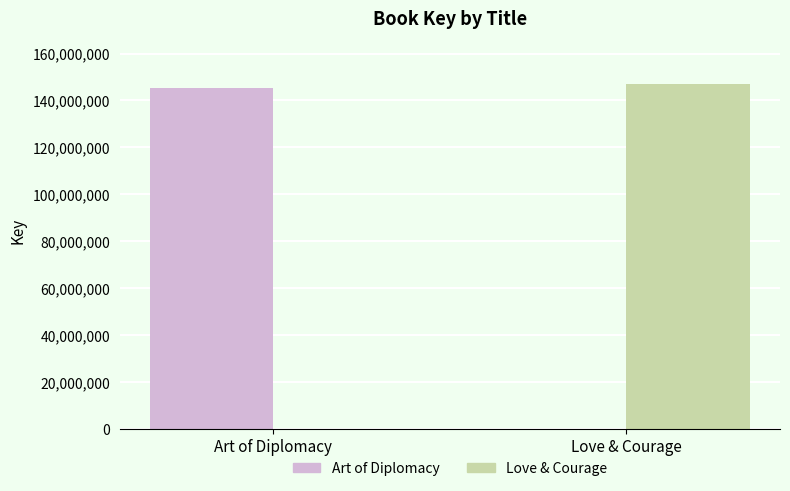

How many groups of bars are there?

2